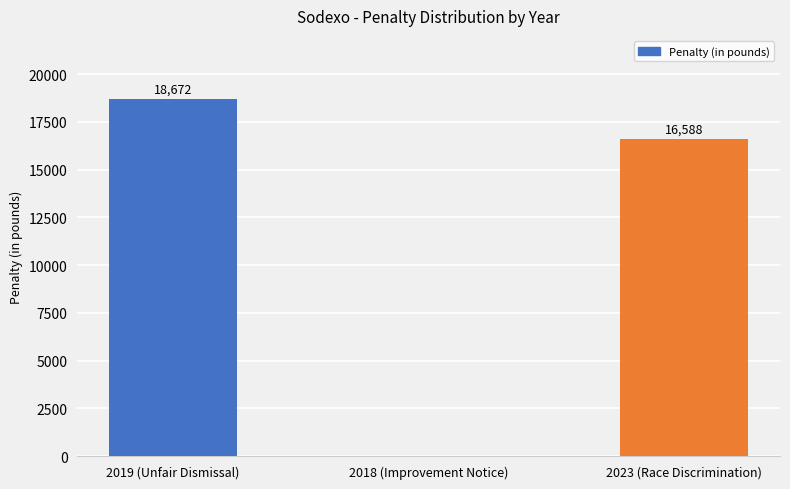

True or false: the data shows -10204 at 2018 (Improvement Notice).

False